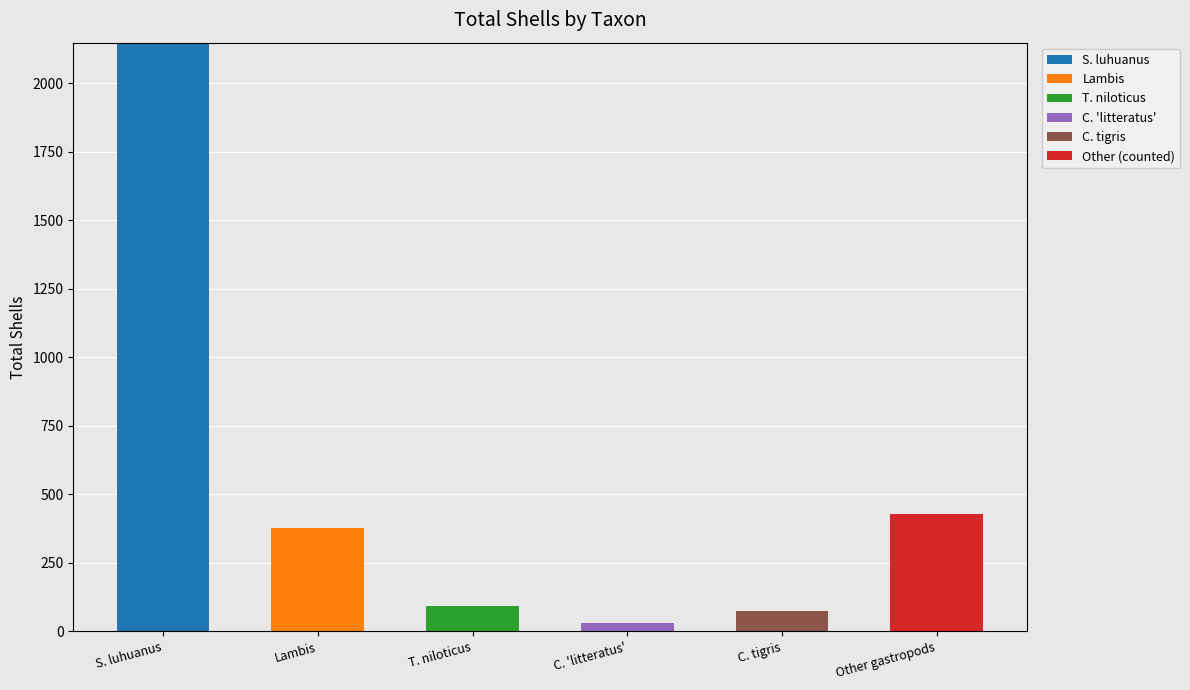

At which label does S. luhuanus reach its peak?

S. luhuanus